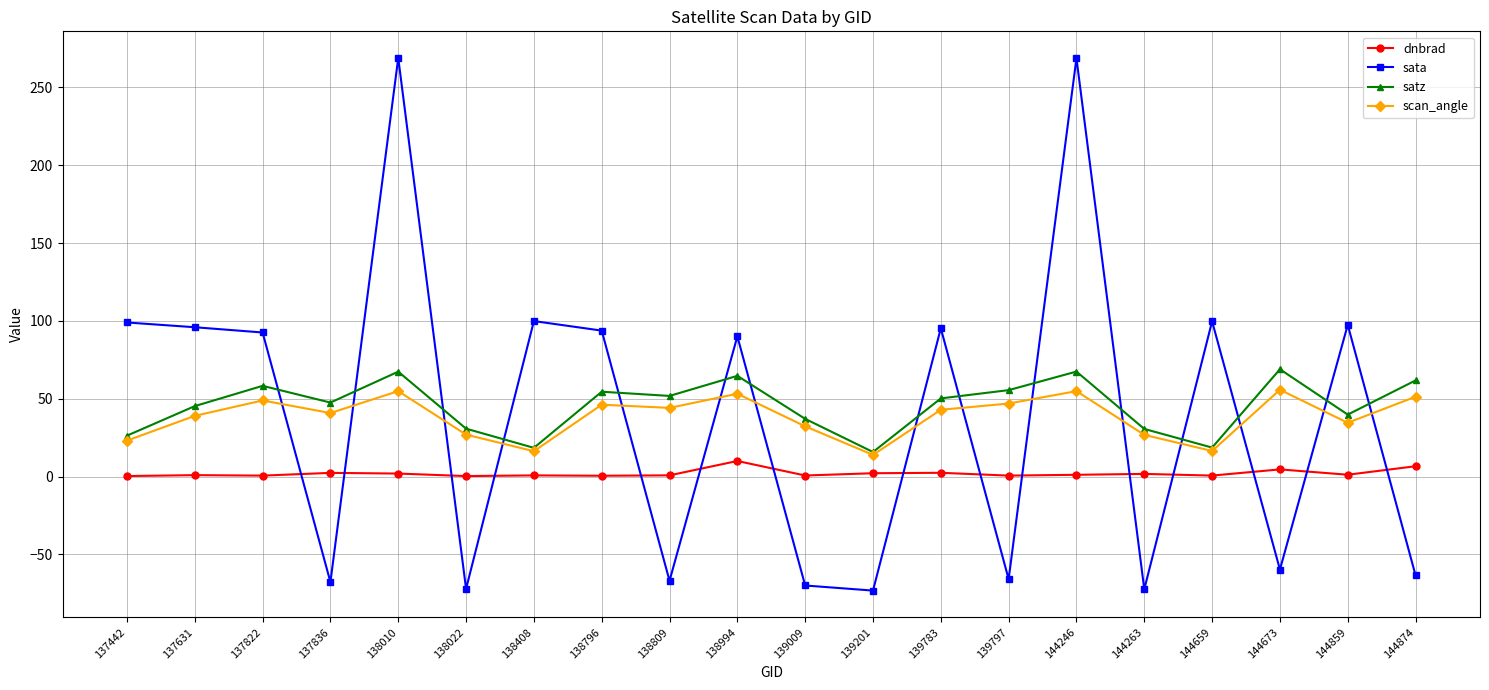

The value of scan_angle at 138809 is 44.1. True or false?

True